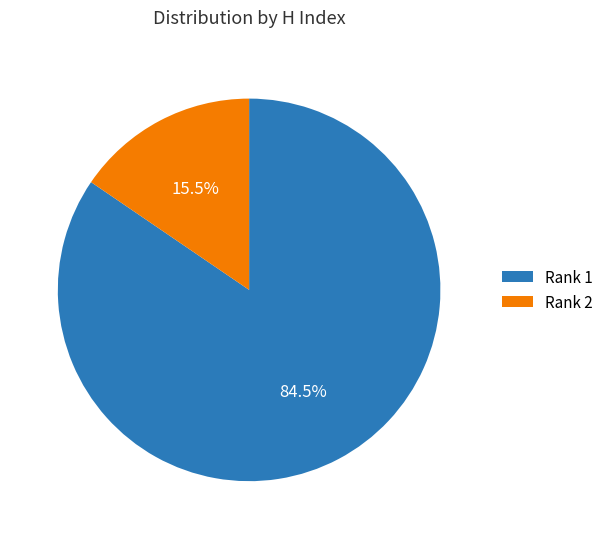

What is the largest slice in the pie chart?

Rank 1